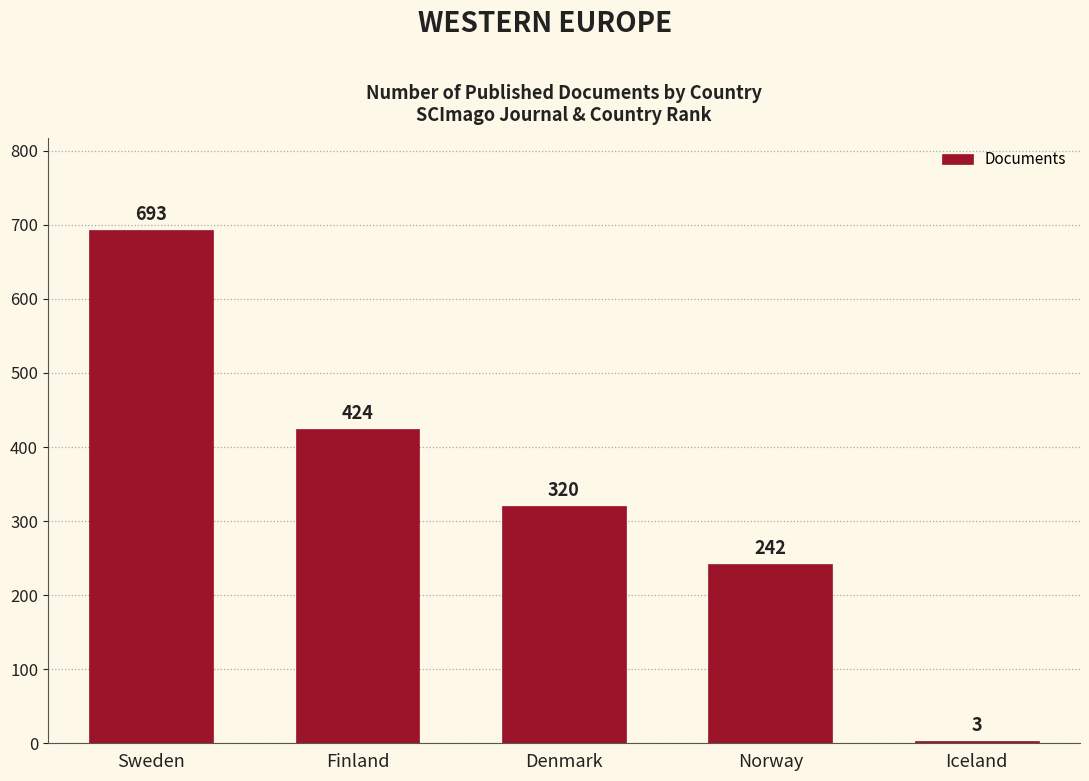

Are the bars horizontal?

No